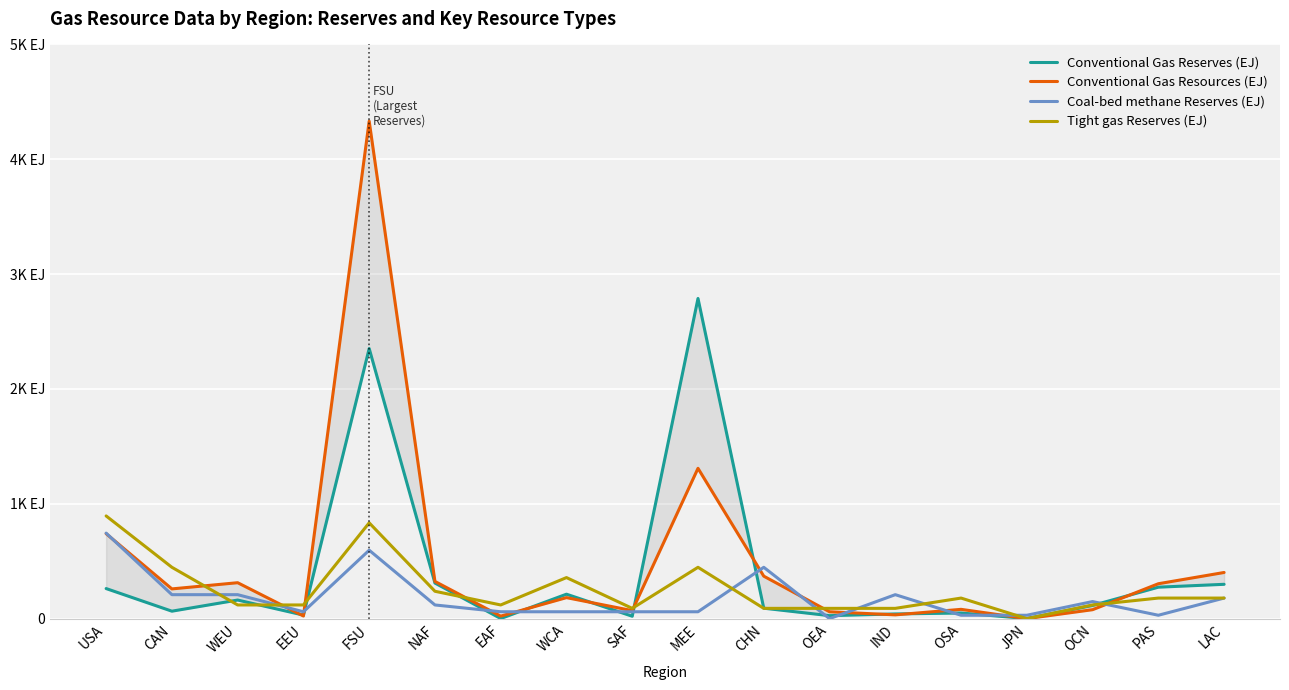

What is the total value across all series at USA?

2641.2